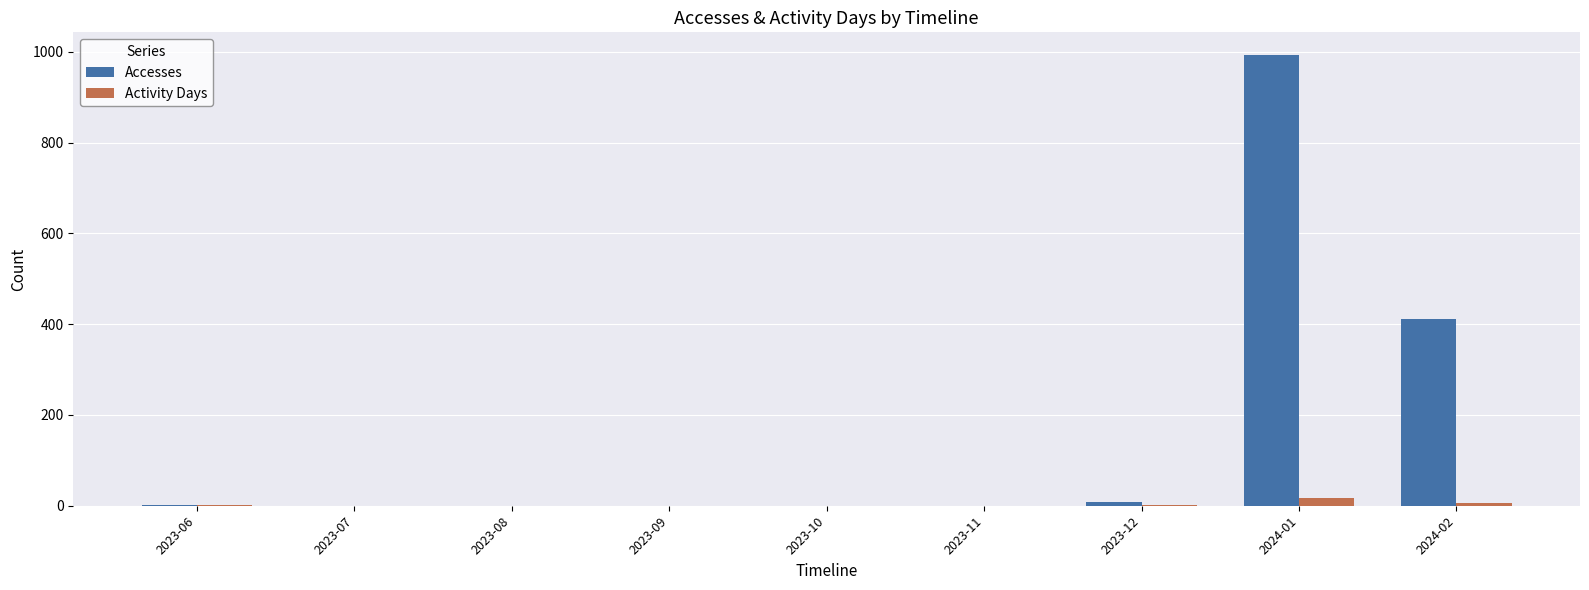

The value of Accesses at 2024-01 is 993. True or false?

True